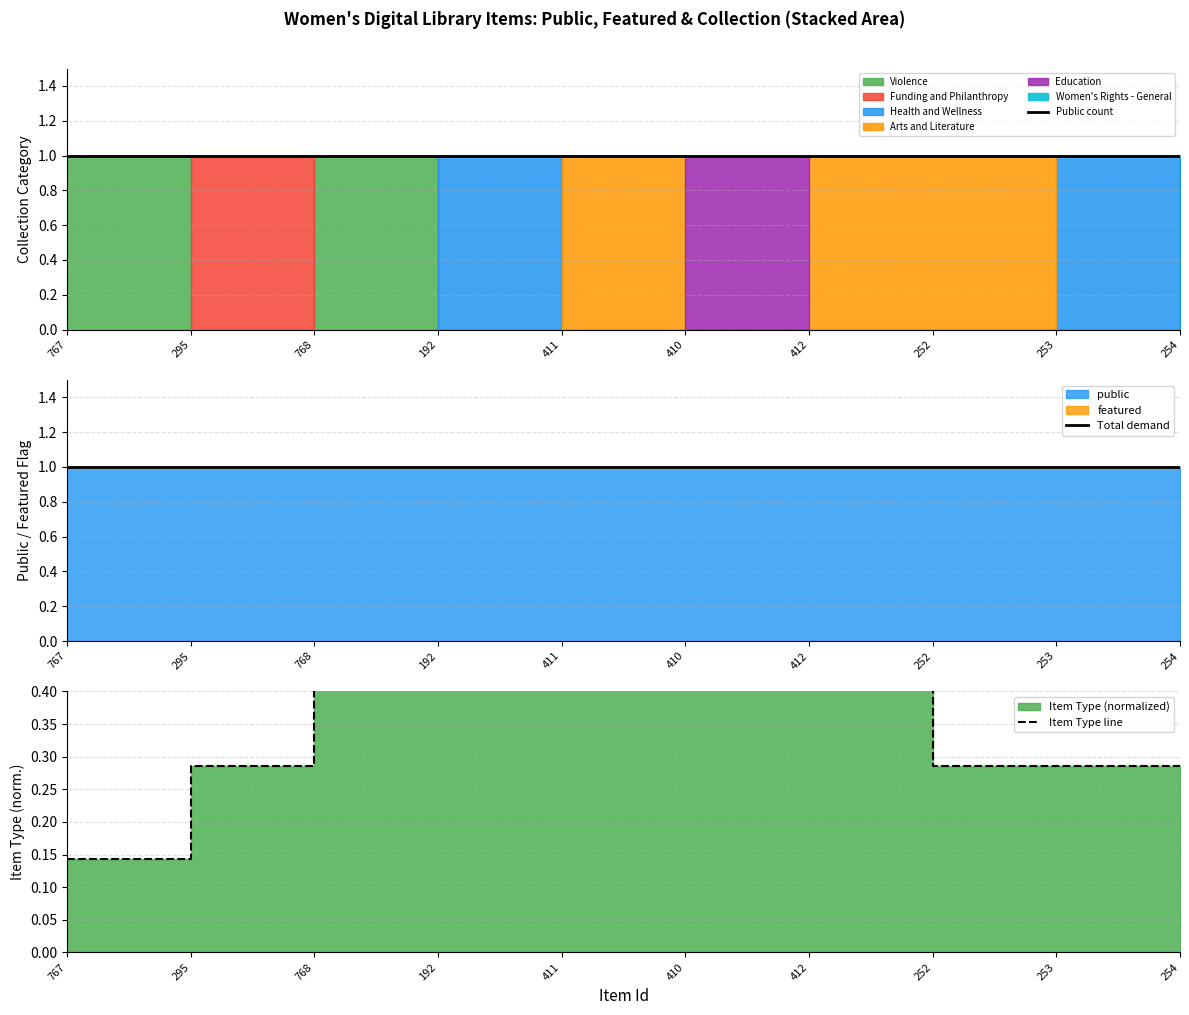

What is the minimum value for Public count?

1.0